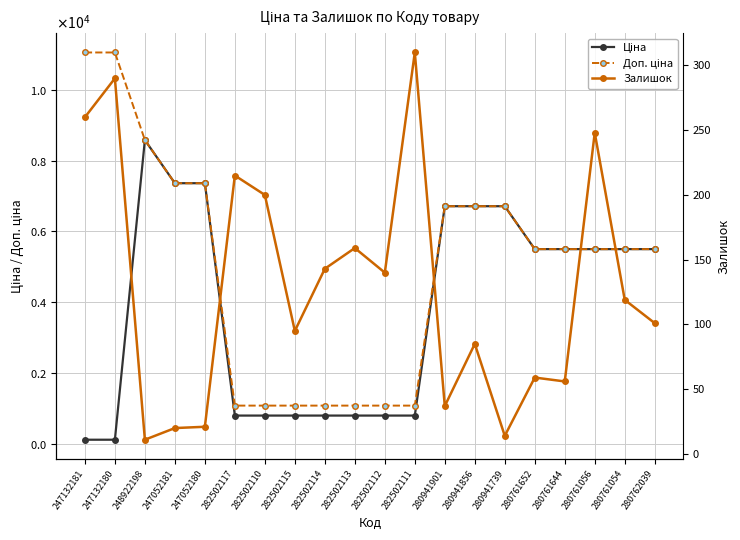

What is the difference between the Ціна values at 280761652 and 282502115?

4704.3